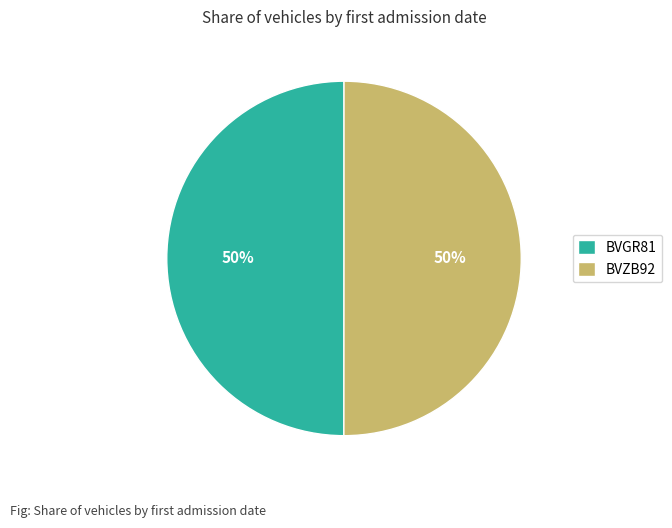

Count the number of slices in the pie.

2